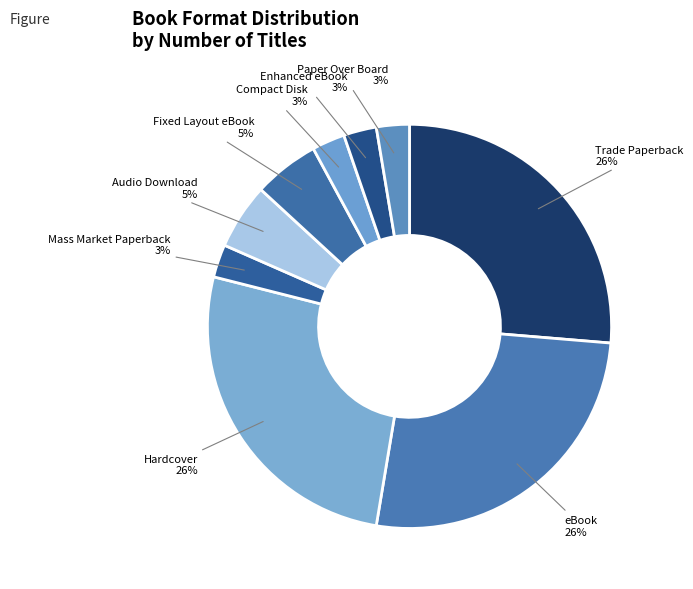

How many segments does this pie chart have?

9